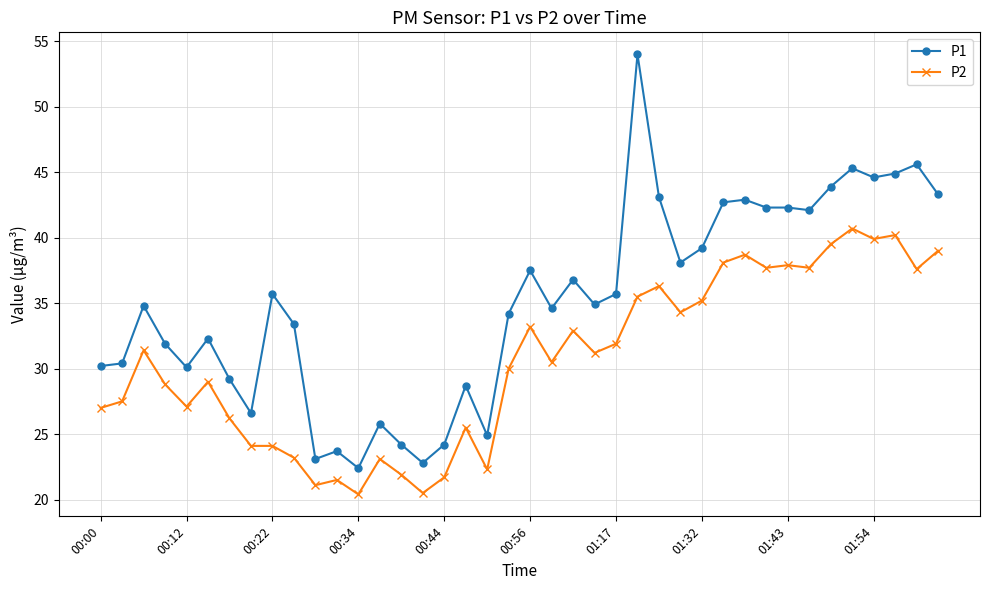

How many values in the P2 series are below 31?

20